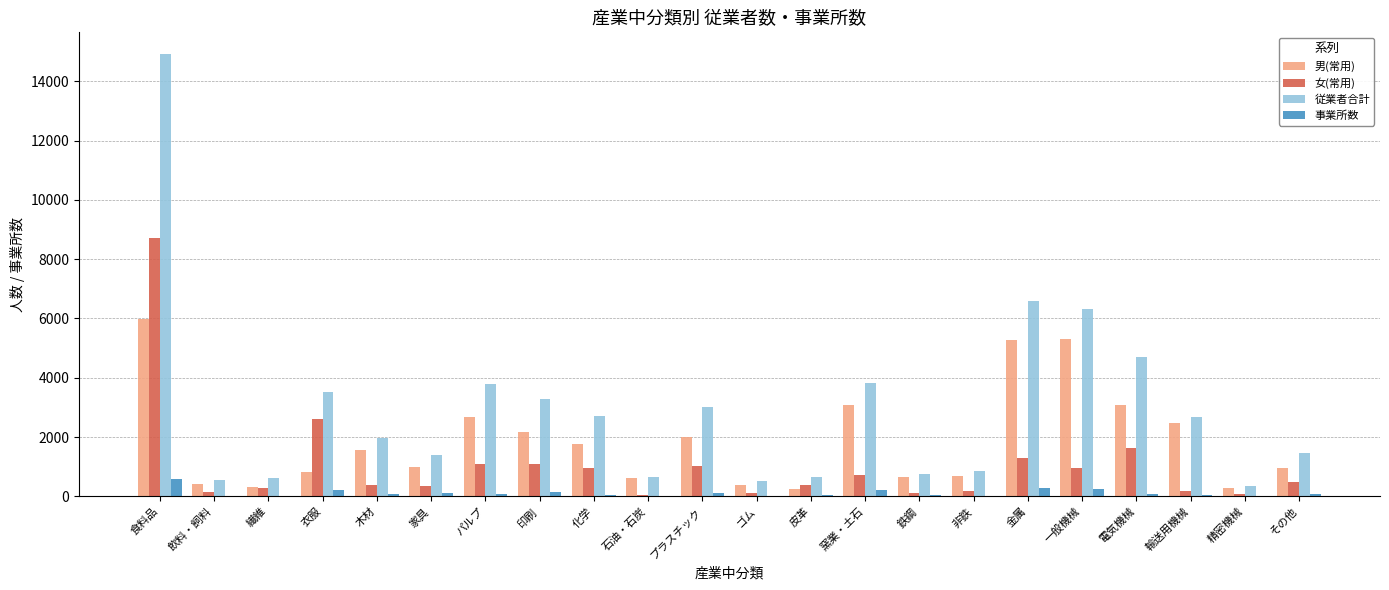

Between 食料品 and ゴム, which series saw the biggest shift?

従業者合計